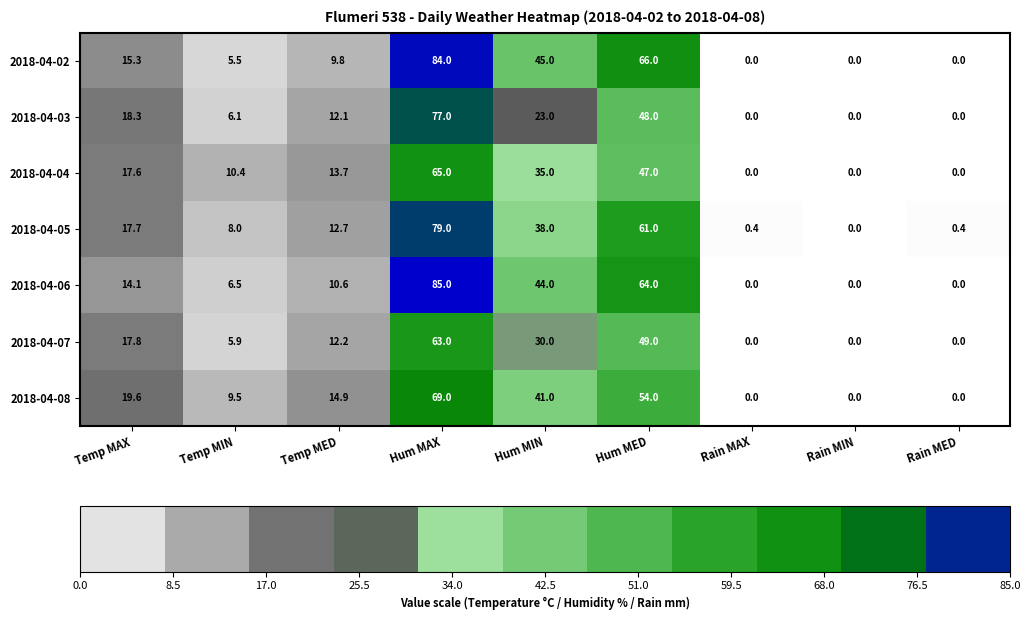

At Temp MED, list the series in order from largest to smallest.

2018-04-08, 2018-04-04, 2018-04-05, 2018-04-07, 2018-04-03, 2018-04-06, 2018-04-02